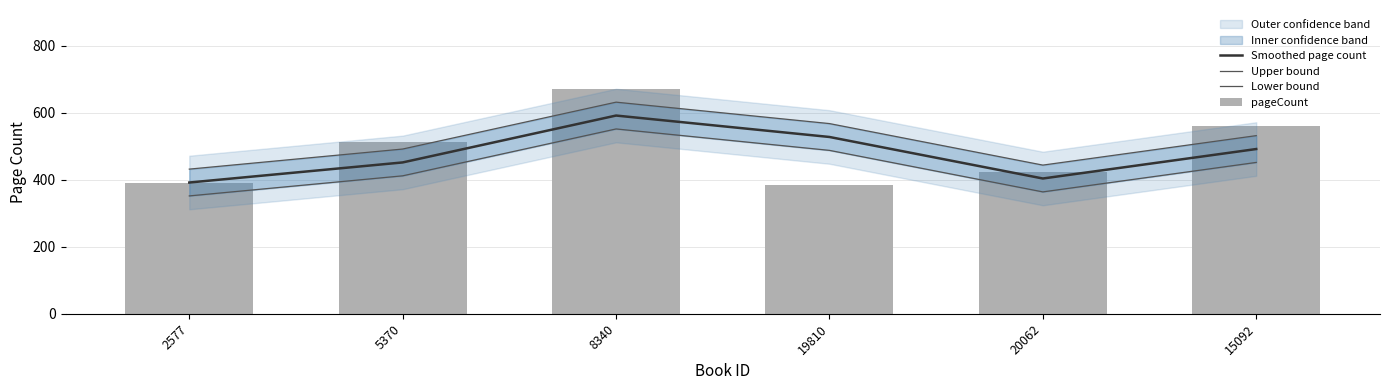

Reading left to right, what are all the values shown in this chart?

Smoothed page count: 2577=392	5370=452	8340=592	19810=528	20062=404	15092=492
Upper bound: 2577=432	5370=492	8340=632	19810=568	20062=444	15092=532
Lower bound: 2577=352	5370=412	8340=552	19810=488	20062=364	15092=452
pageCount: 2577=392	5370=512	8340=672	19810=384	20062=424	15092=560